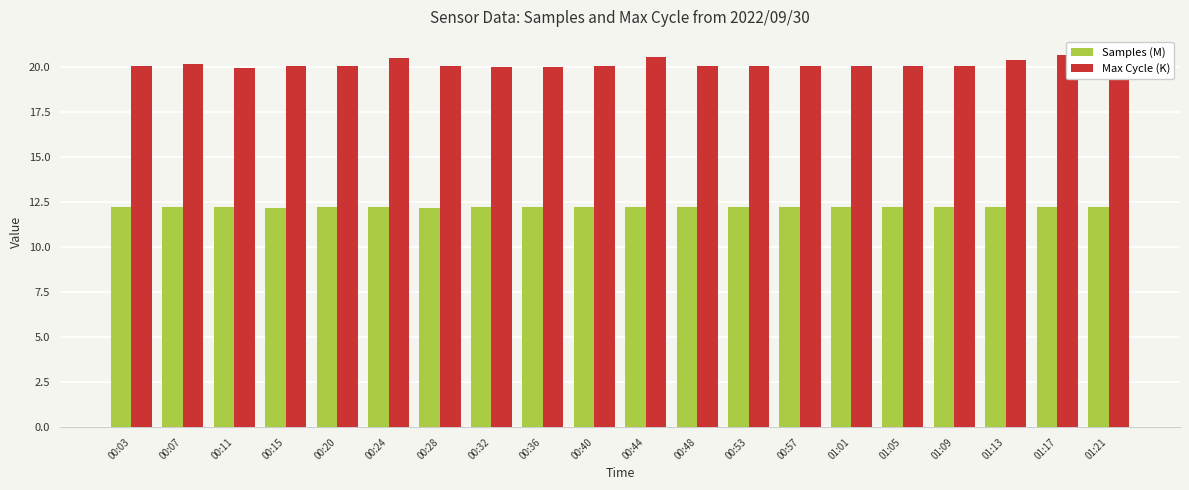

Which series has the largest total across all categories?

Max Cycle (K)